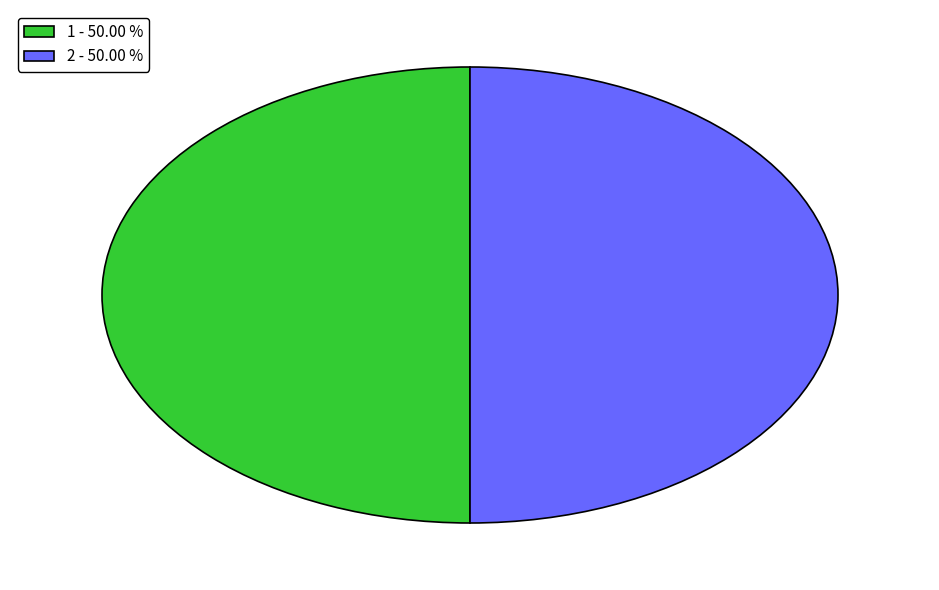

What is the ratio of the value at 2 - 50.00 % to the value at 1 - 50.00 %?

1.0